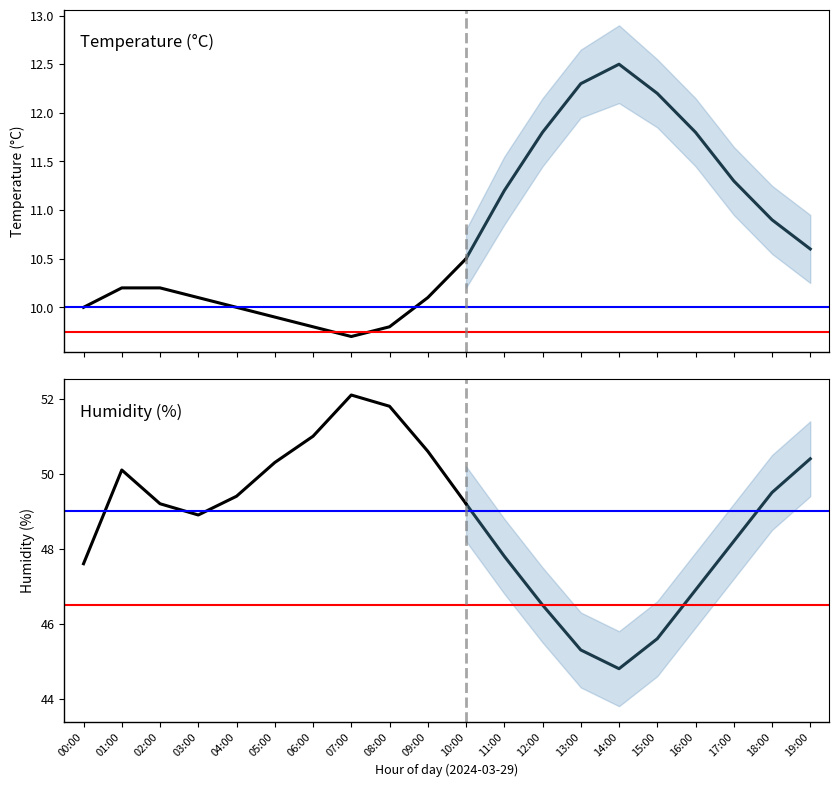

How many lines are shown in the chart?

6